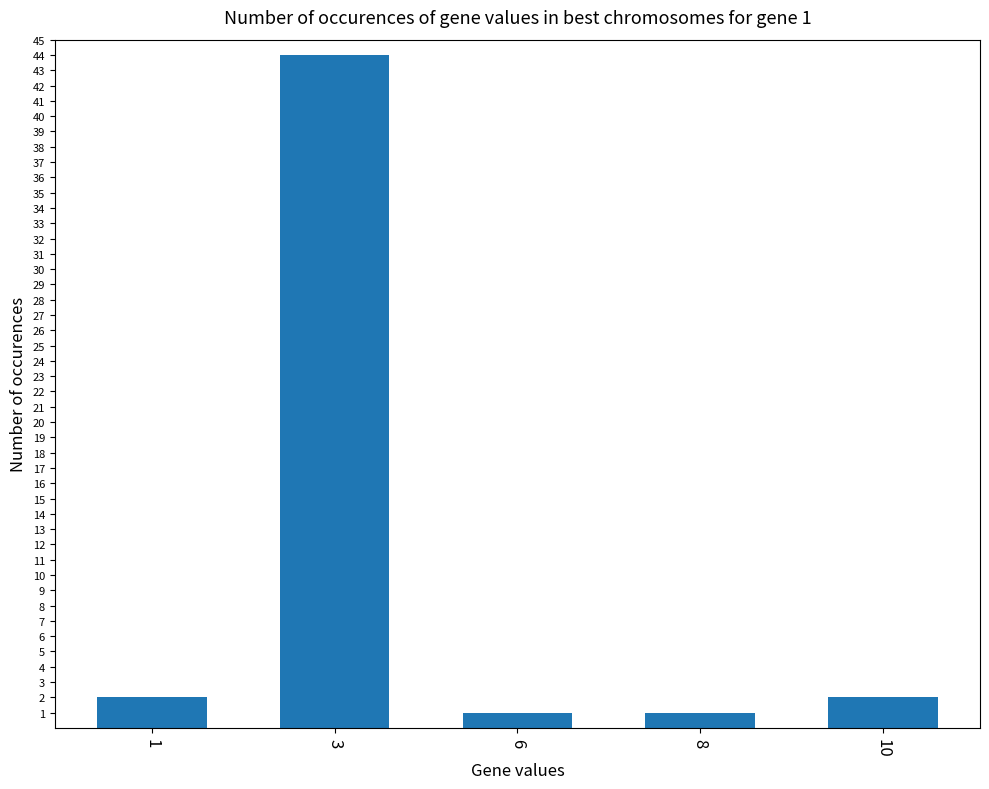

What is the average value?

10